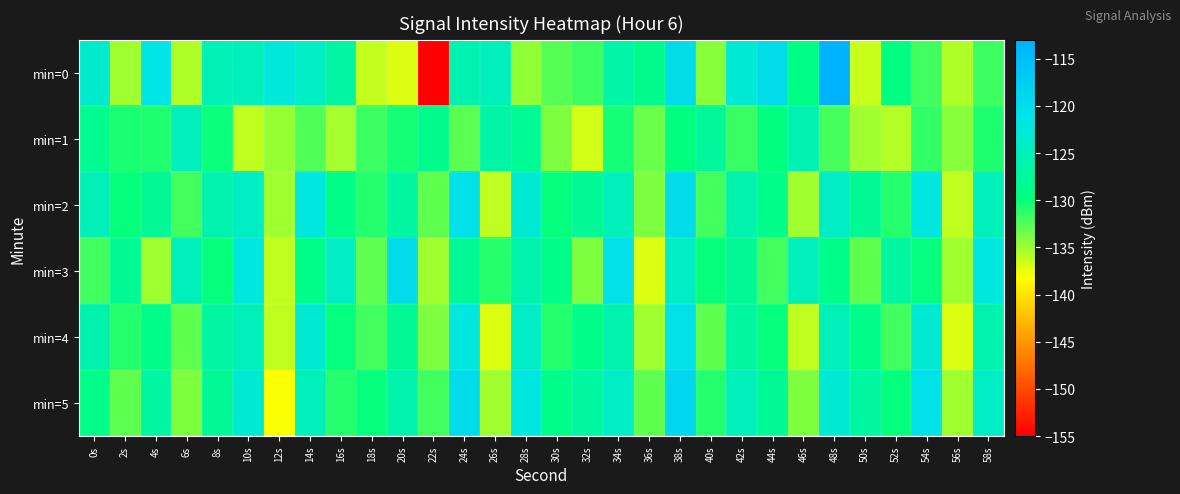

Which series has the widest spread of values?

min=0